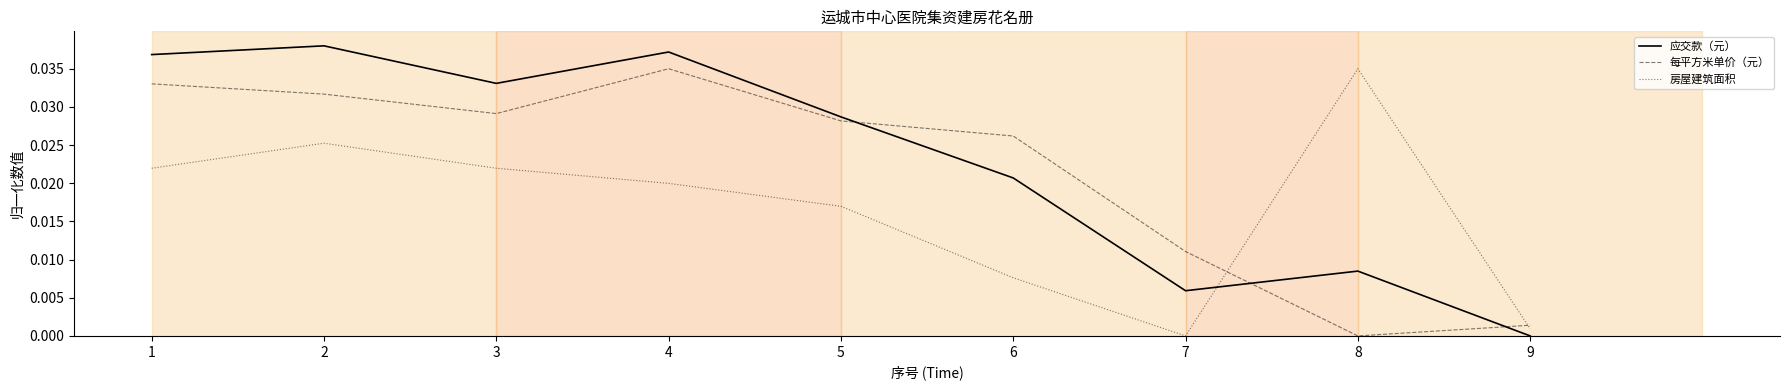

At 8, list the series in order from smallest to largest.

每平方米单价（元）, 应交款（元）, 房屋建筑面积